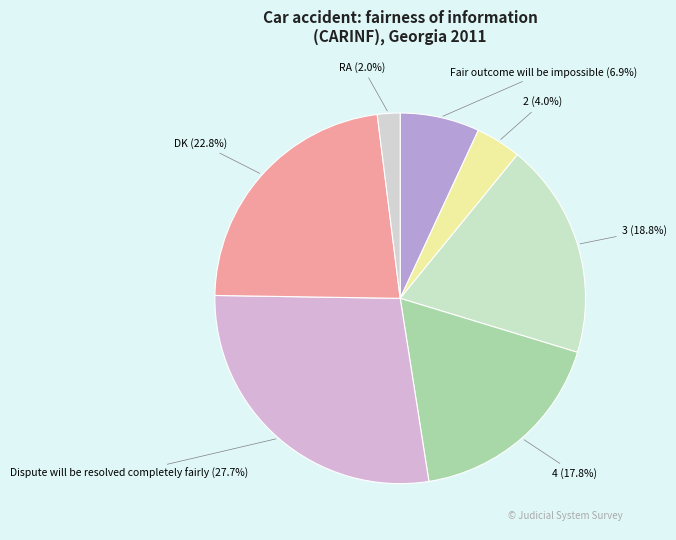

How many segments does this pie chart have?

7